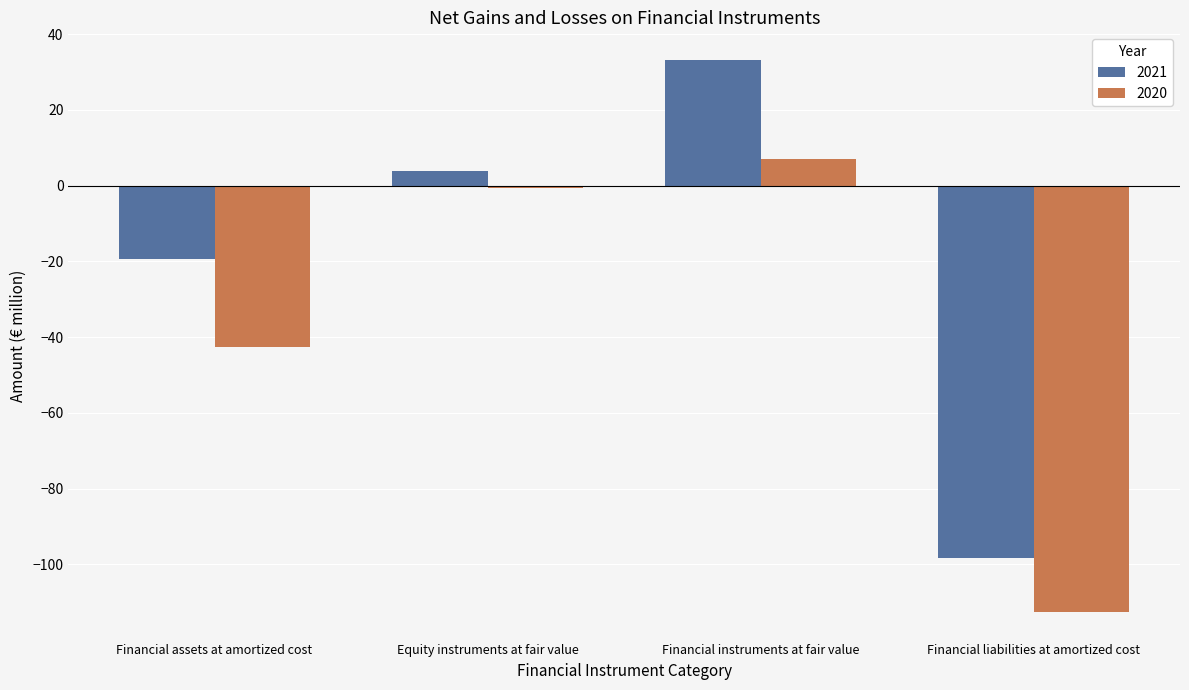

Reading right to left, extract all data points from this chart.

2021: -98.3	33.2	3.8	-19.4
2020: -112.6	7.0	-0.7	-42.6